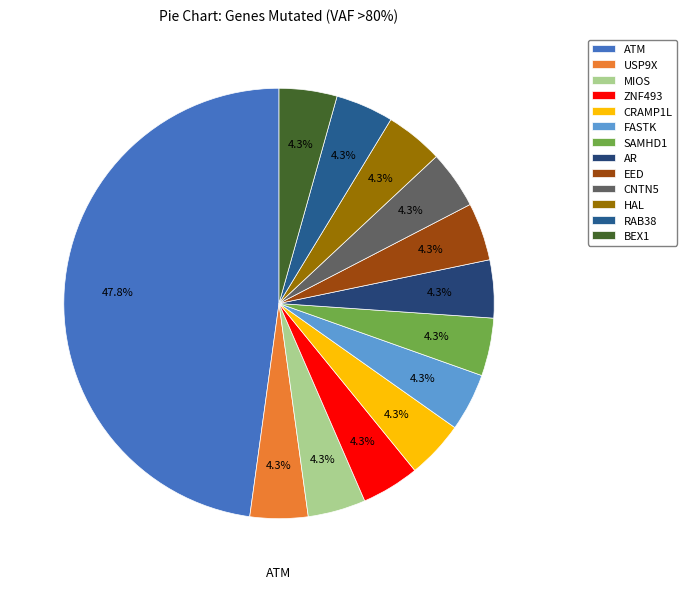

What is the ratio of the value at HAL to the value at RAB38?

1.0